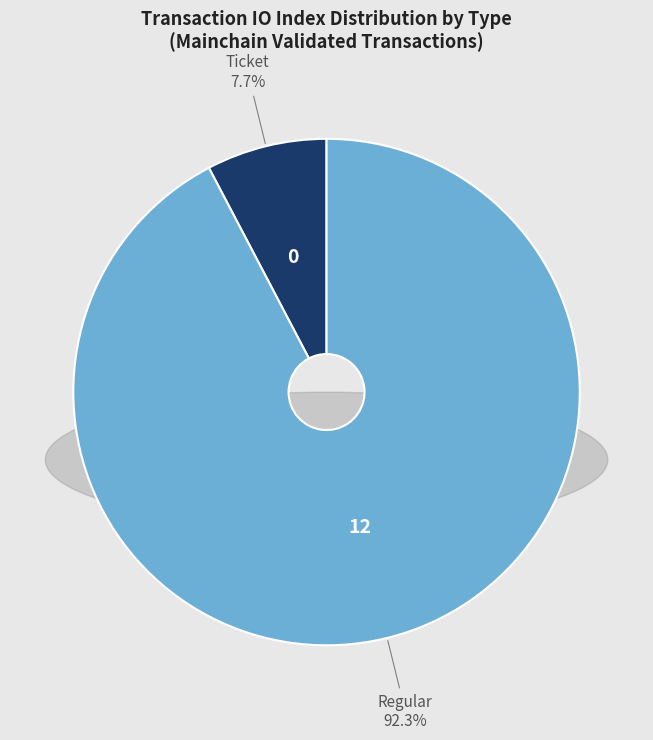

Approximately how many times larger is the value at Regular compared to Ticket?

12.0